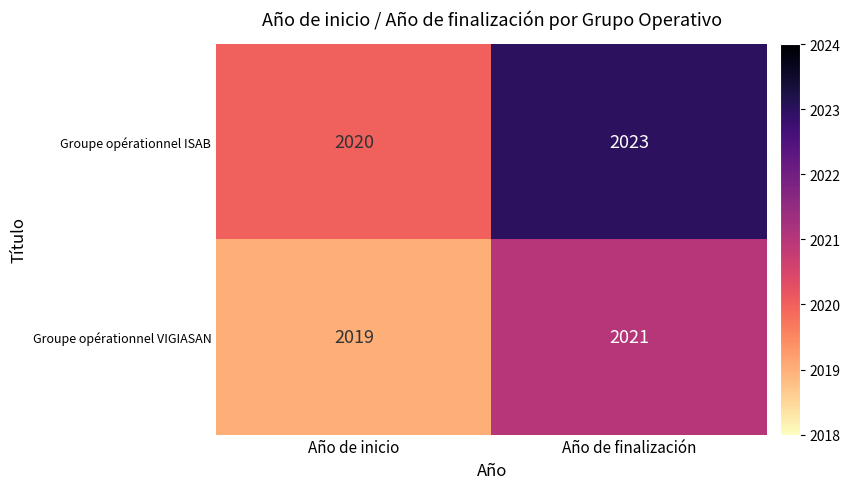

Which series changed the most between Año de inicio and Año de finalización?

Groupe opérationnel ISAB